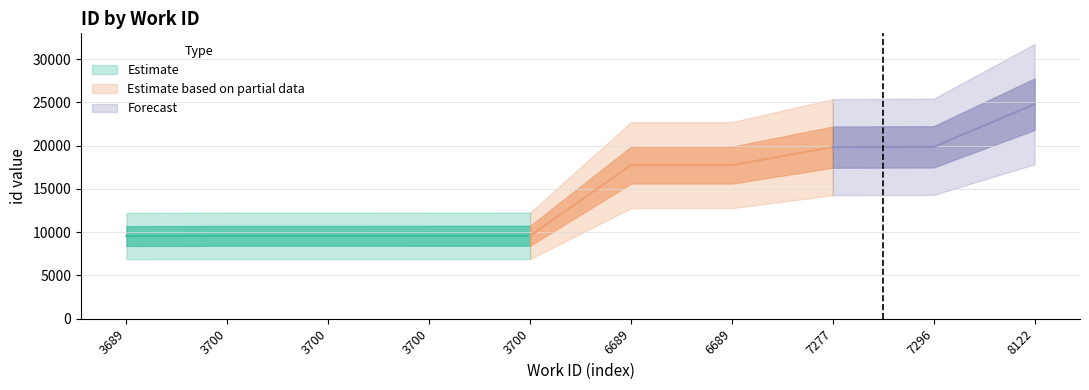

The chart shows a value of 3291 at 3689. True or false?

False